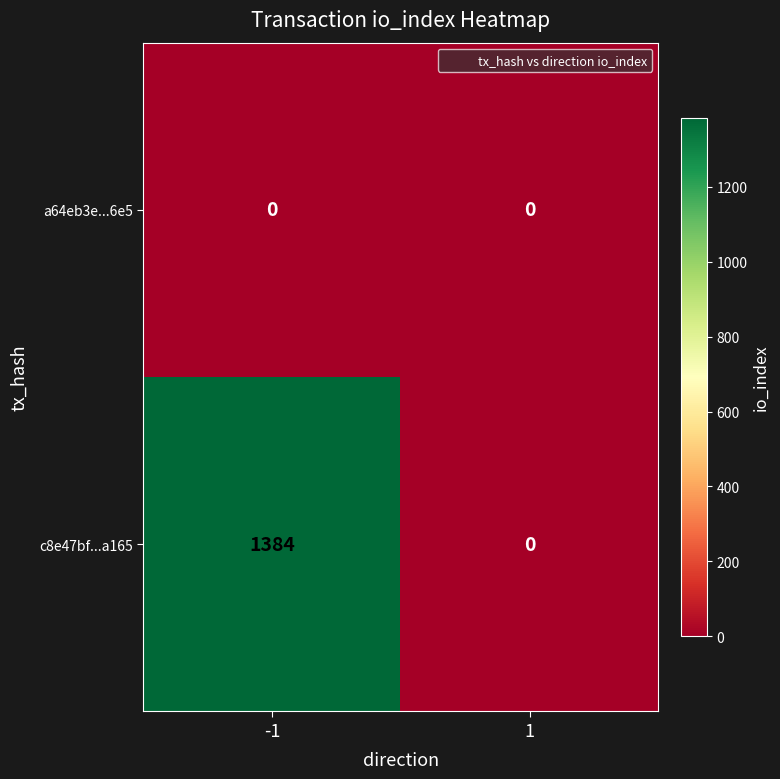

The c8e47bf...a165 series shows -726 at 1. True or false?

False